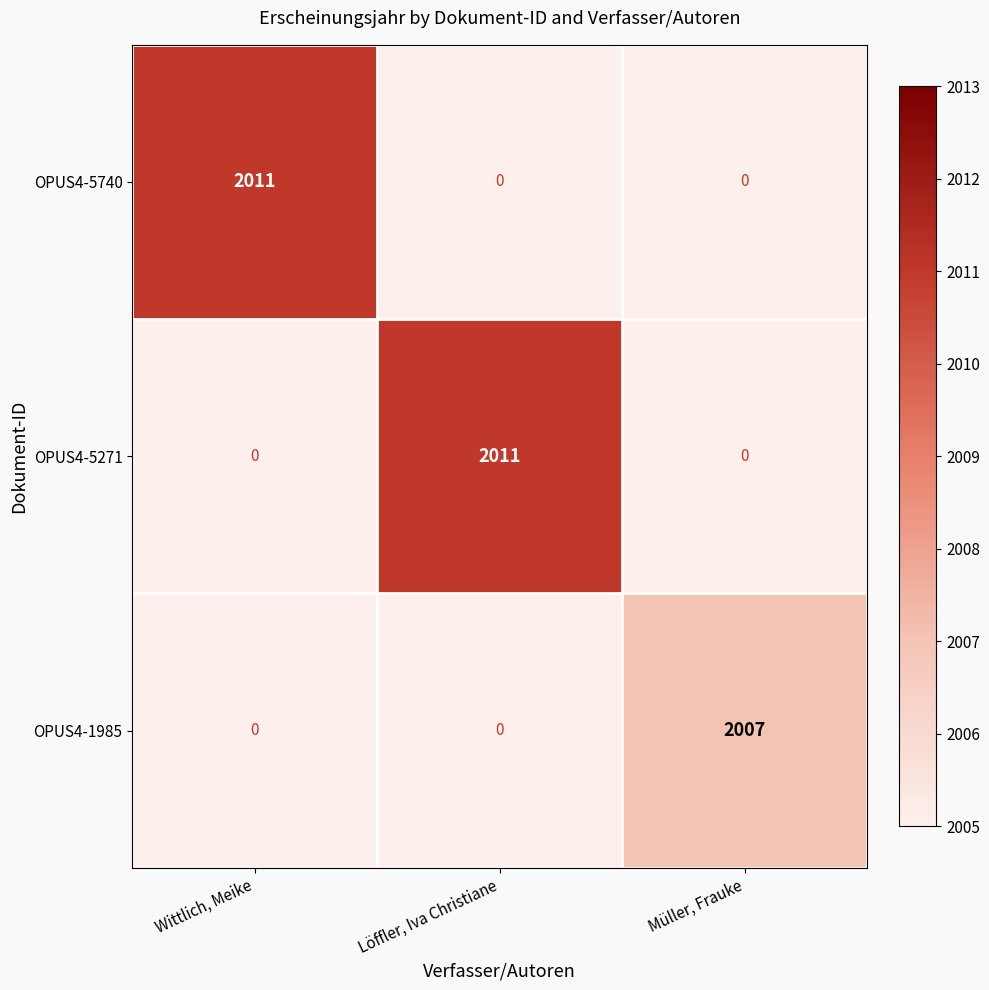

What is the sum of the OPUS4-5740 values at Löffler, Iva Christiane and Wittlich, Meike?

2011